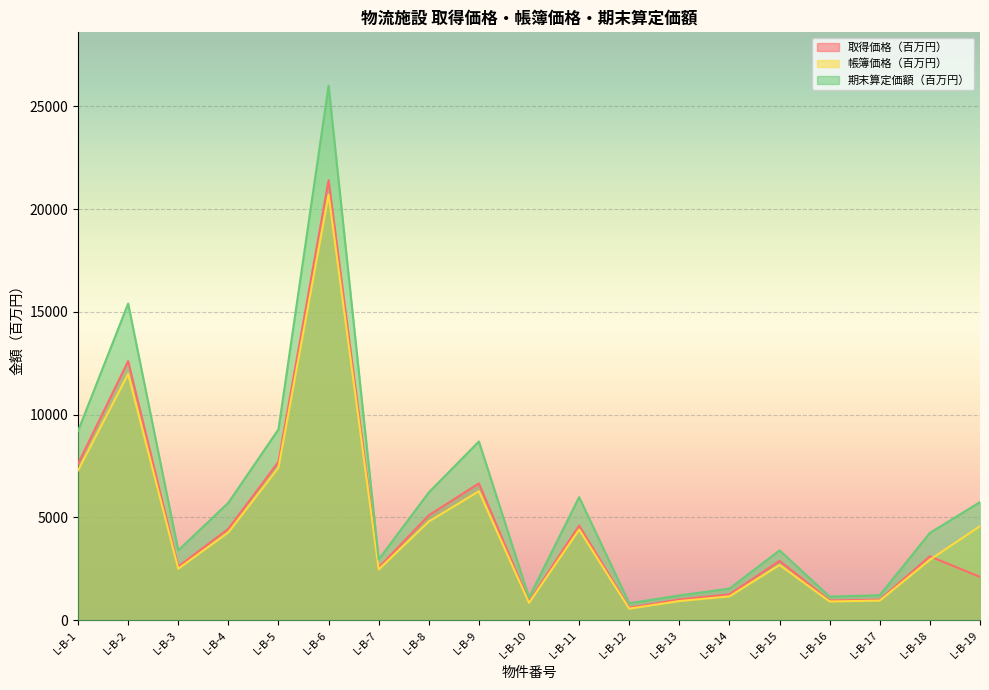

At which category does 取得価格（百万円） reach its first local peak?

L-B-2